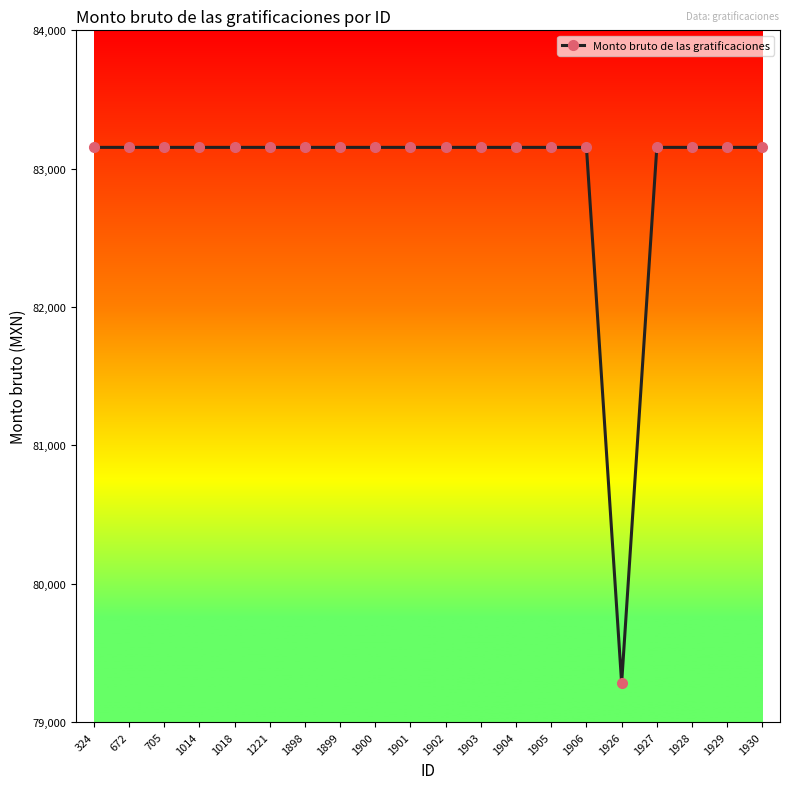

What is the difference between the maximum and minimum values?

3873